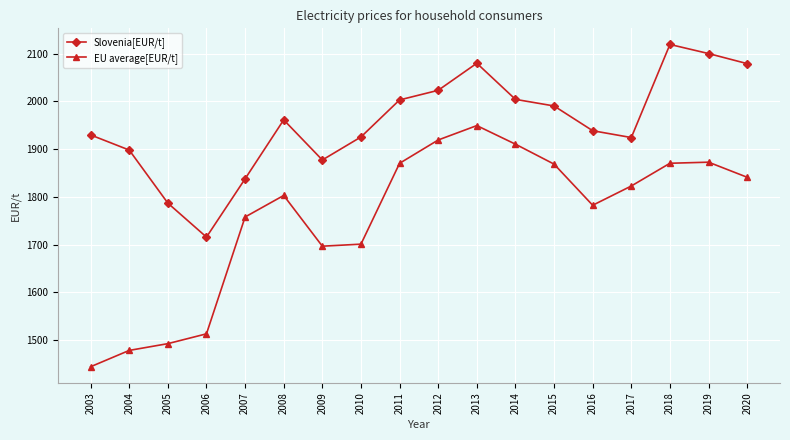

Is the value of EU average[EUR/t] at 2013 greater than the value of Slovenia[EUR/t] at 2016?

Yes